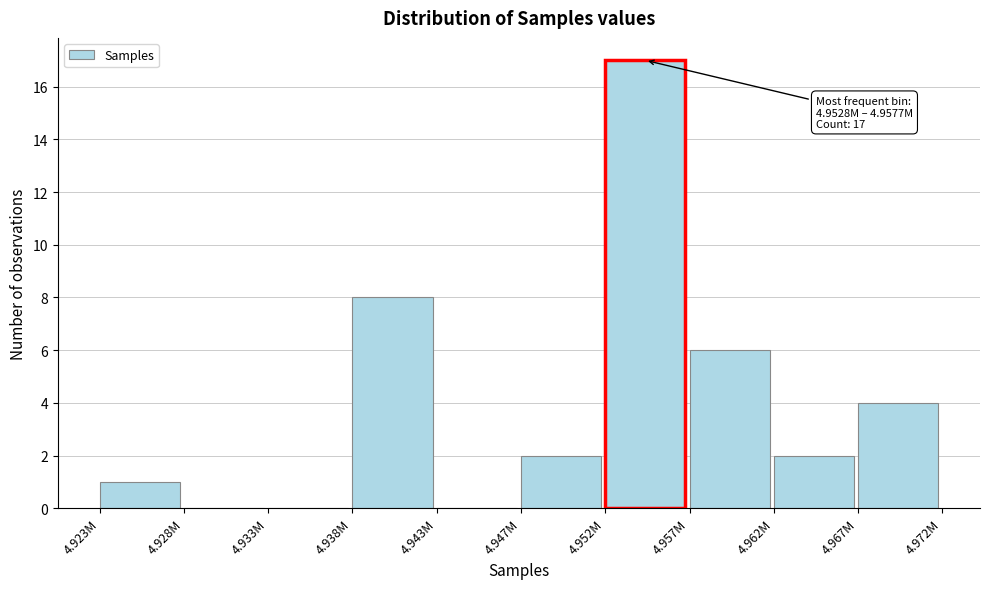

Reading left to right, list all the values displayed in this chart.

4.923M=1	4.928M=0	4.933M=0	4.938M=8	4.943M=0	4.947M=2	4.952M=17	4.957M=6	4.962M=2	4.967M=4